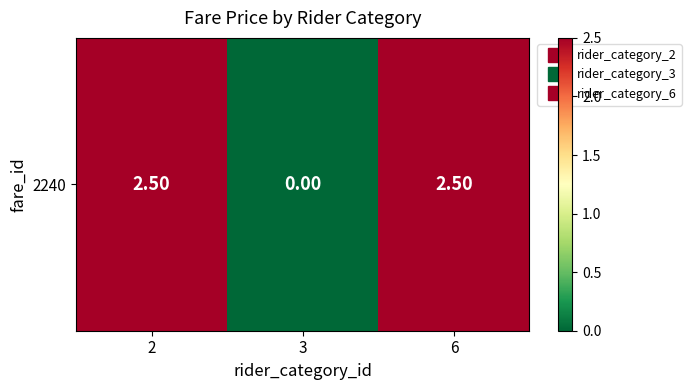

What is the maximum value shown in the chart?

2.5